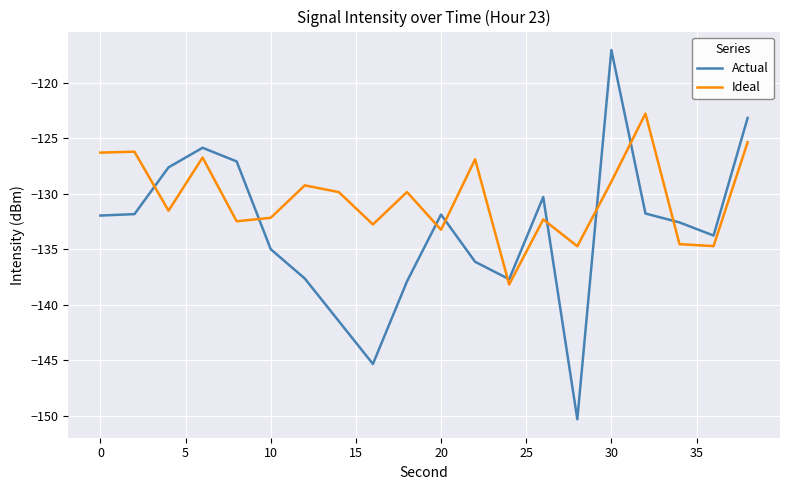

How many intersections are there between Actual and Ideal?

9